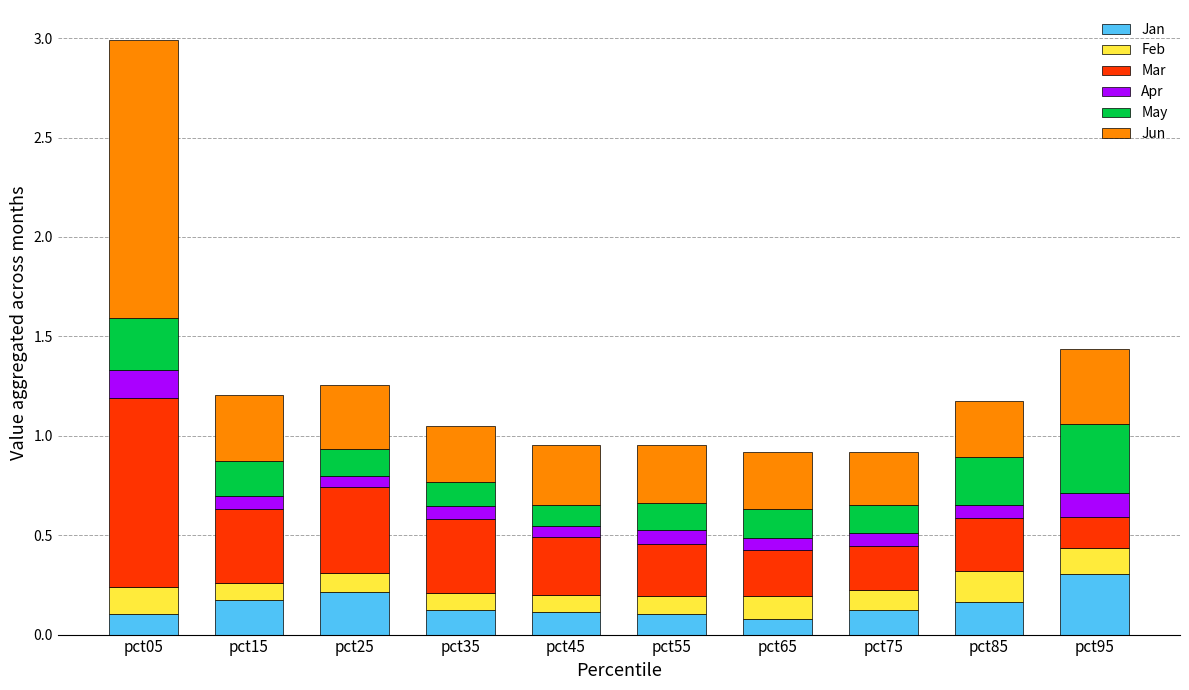

At which label does Jan reach its peak?

pct95